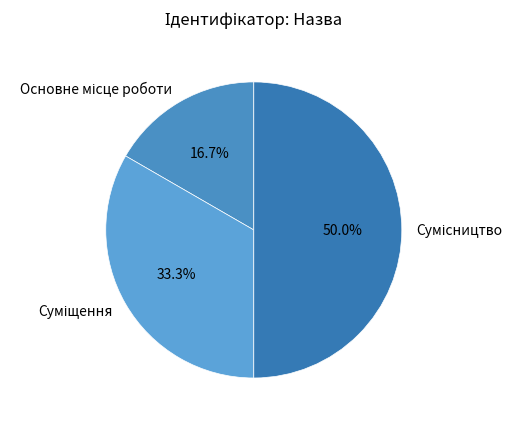

Which category has the smallest portion of the pie?

Основне місце роботи